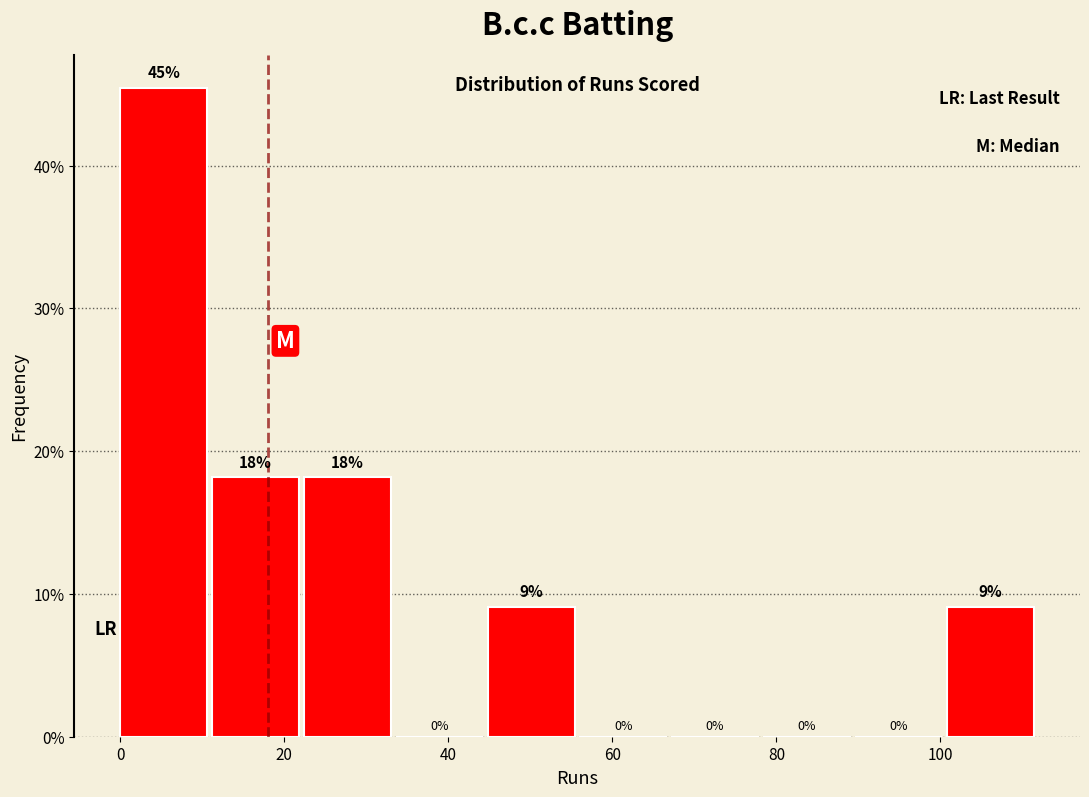

Which range on the x-axis has the tallest bar?

0.0 to 11.2